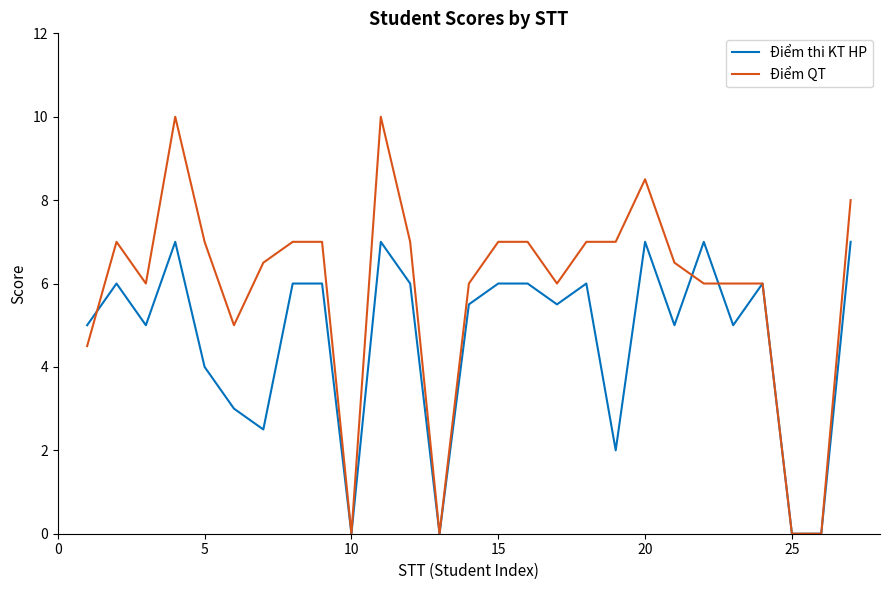

What is the average value of the Điểm QT series?

5.9